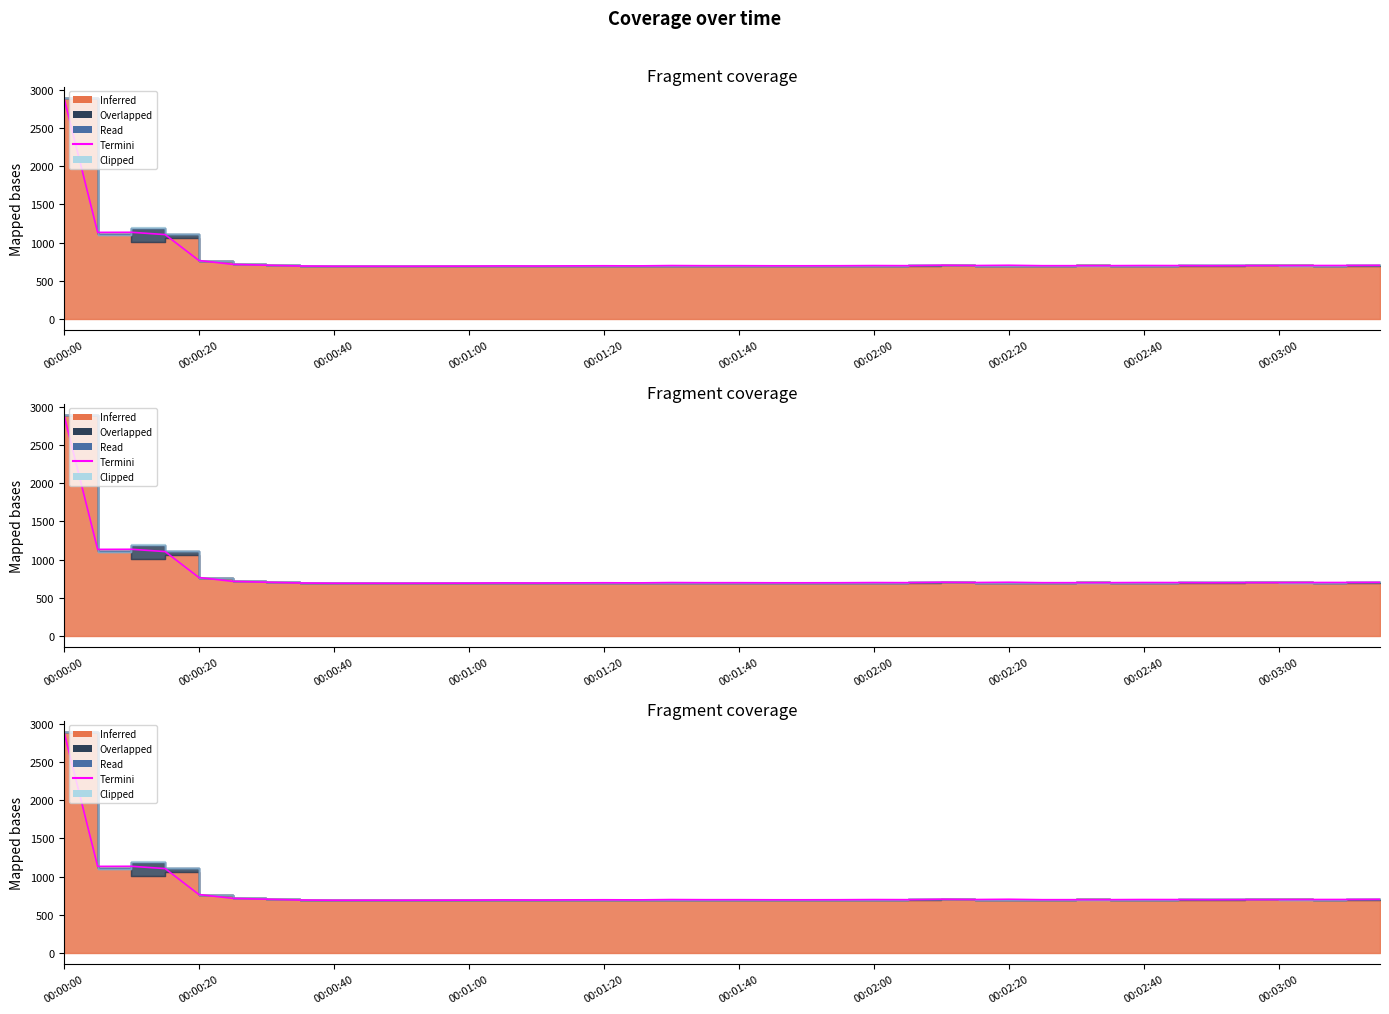

What is the maximum value shown in the chart?

2900.1